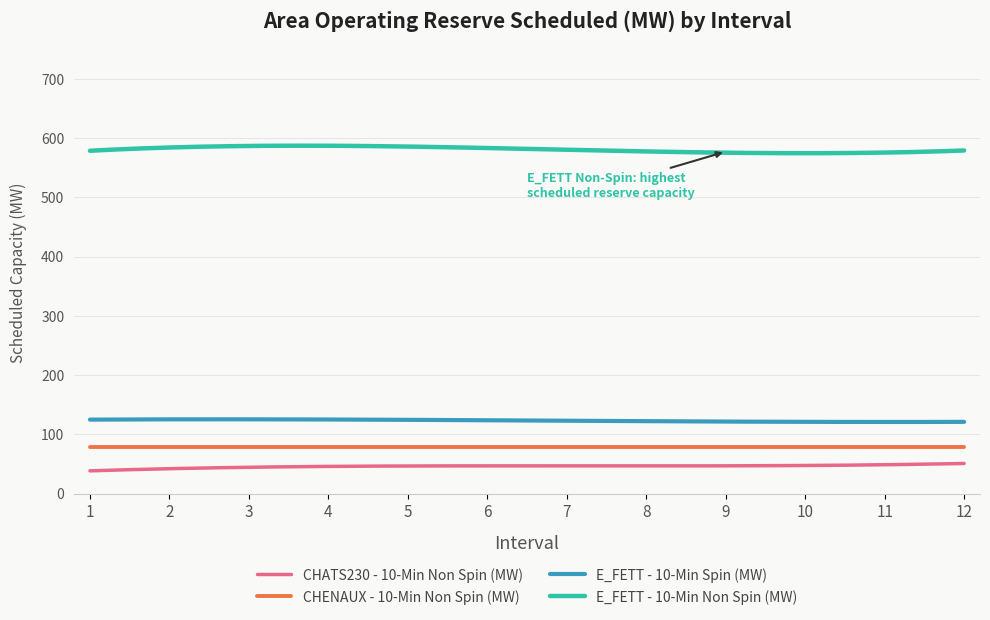

Which series has the largest total across all categories?

E_FETT - 10-Min Non Spin (MW)